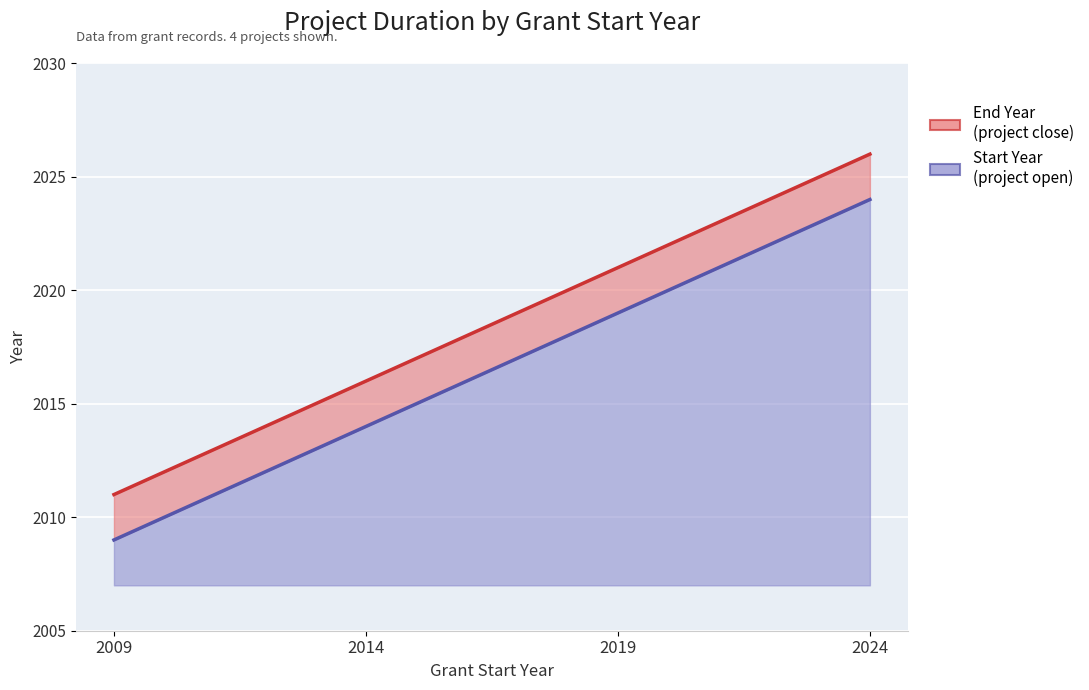

How many values in the End Year series are below 2019?

2